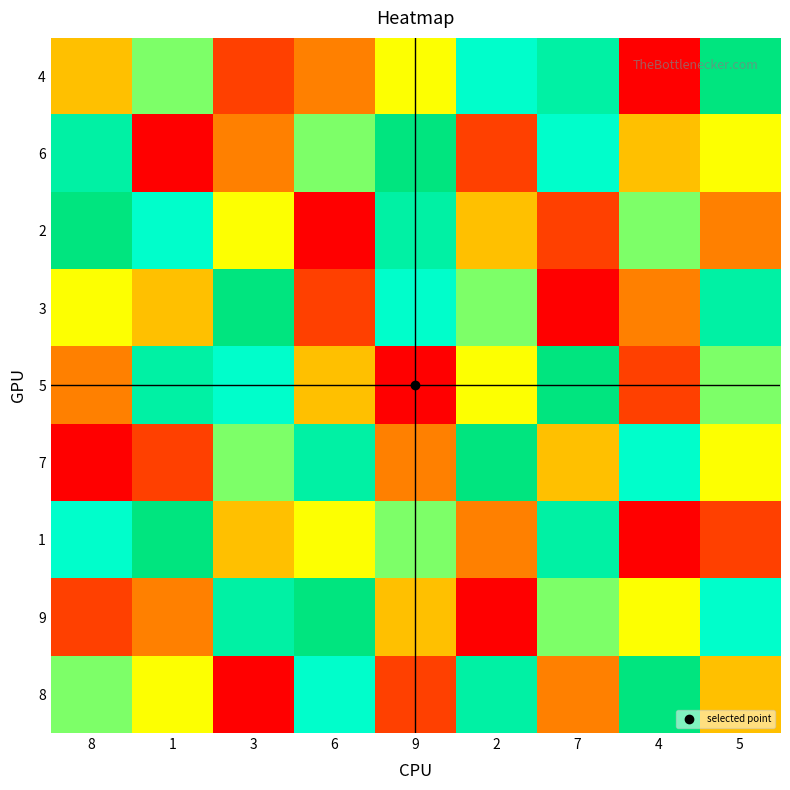

Rank the series by their maximum value, from lowest to highest.

4, 6, 2, 3, 5, 7, 1, 9, 8